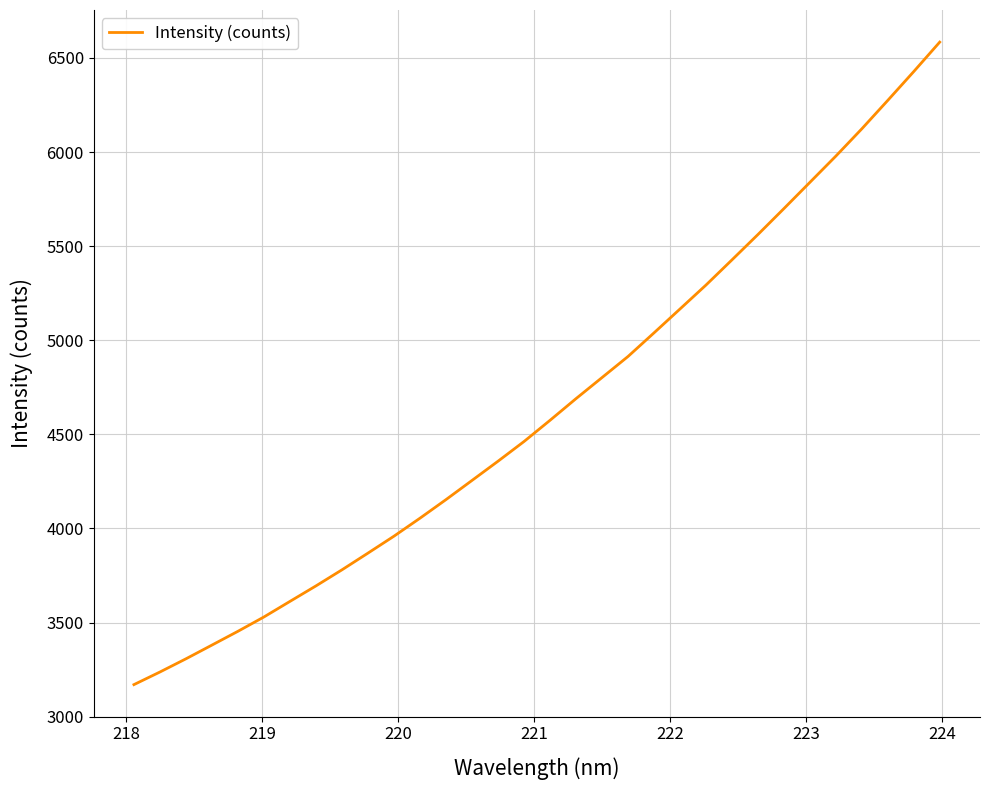

What is the greatest value displayed?

6584.0